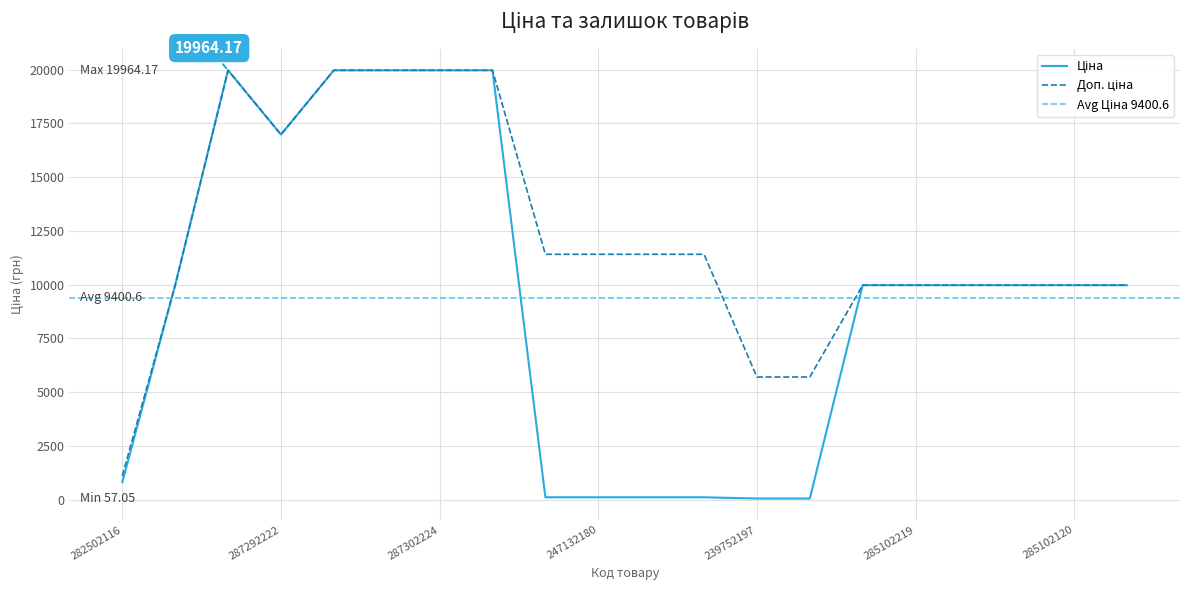

How many lines are shown in the chart?

2